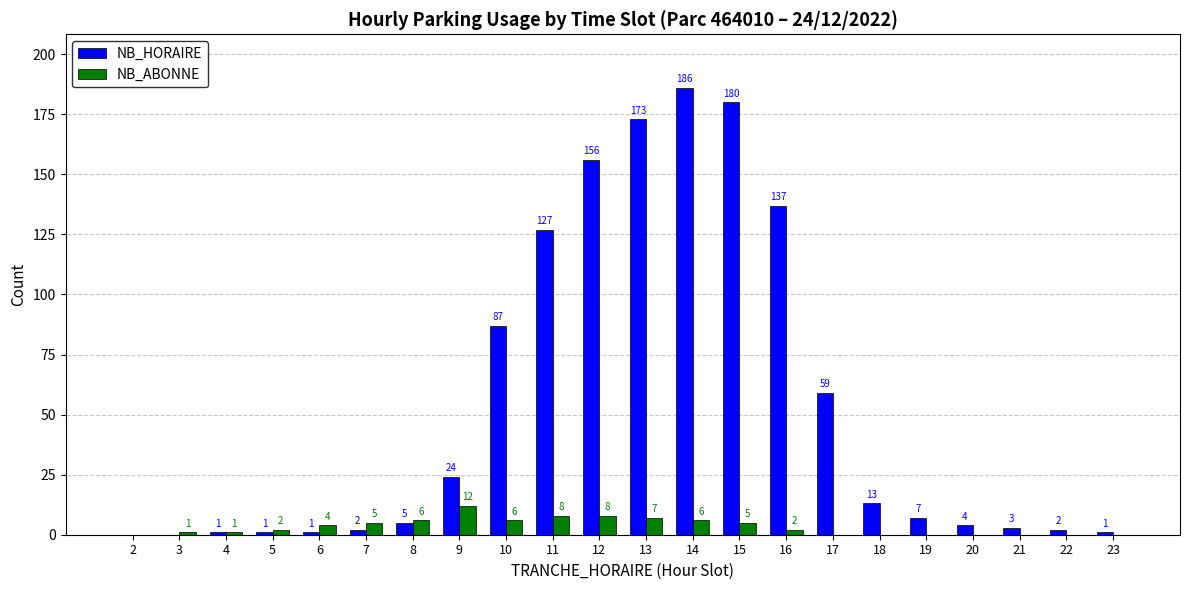

Read the NB_HORAIRE value at 12, to the nearest 10.

160